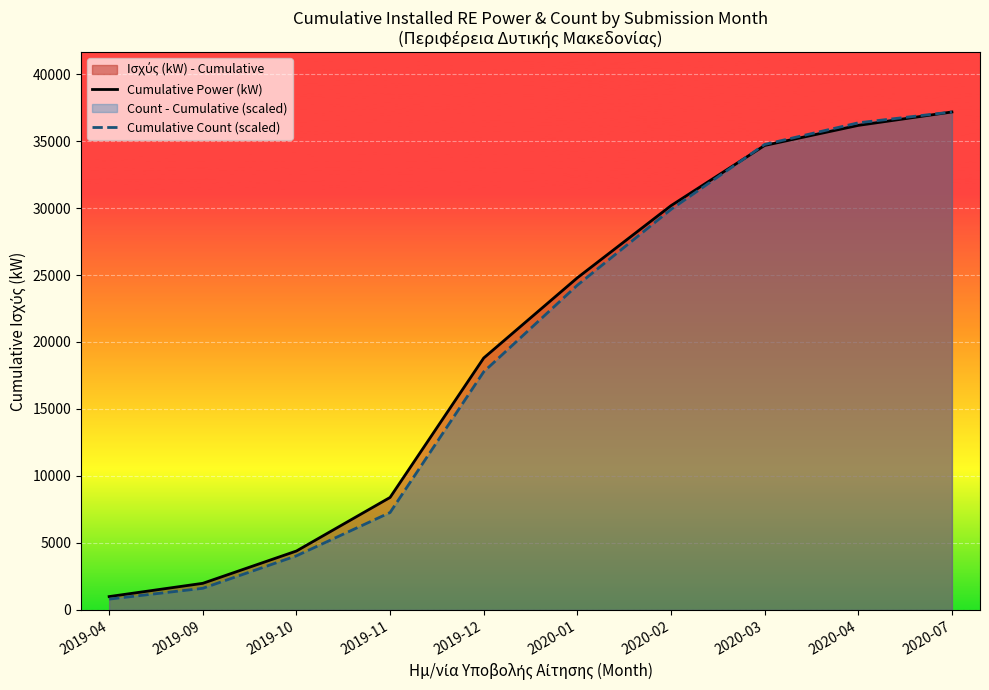

Which series has the largest total across all categories?

Cumulative Power (kW)